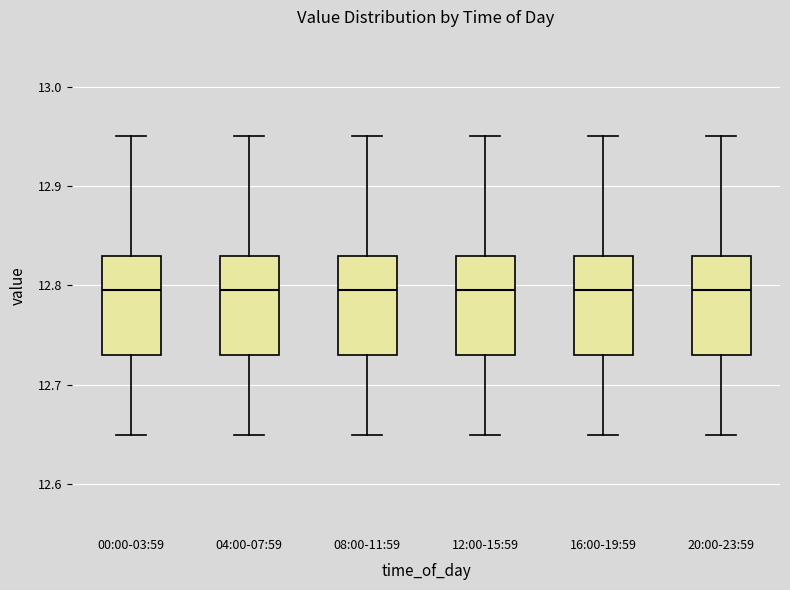

Reading left to right, read every box against the y-axis: the position of its median line, the range the box covers, and the ends of its whiskers. The values are not printed on the chart, so give them approximately, as read against the axis.

00:00-03:59: median 12.80, box 12.73 to 12.83, whiskers 12.65 to 12.95
04:00-07:59: median 12.80, box 12.73 to 12.83, whiskers 12.65 to 12.95
08:00-11:59: median 12.80, box 12.73 to 12.83, whiskers 12.65 to 12.95
12:00-15:59: median 12.80, box 12.73 to 12.83, whiskers 12.65 to 12.95
16:00-19:59: median 12.80, box 12.73 to 12.83, whiskers 12.65 to 12.95
20:00-23:59: median 12.80, box 12.73 to 12.83, whiskers 12.65 to 12.95